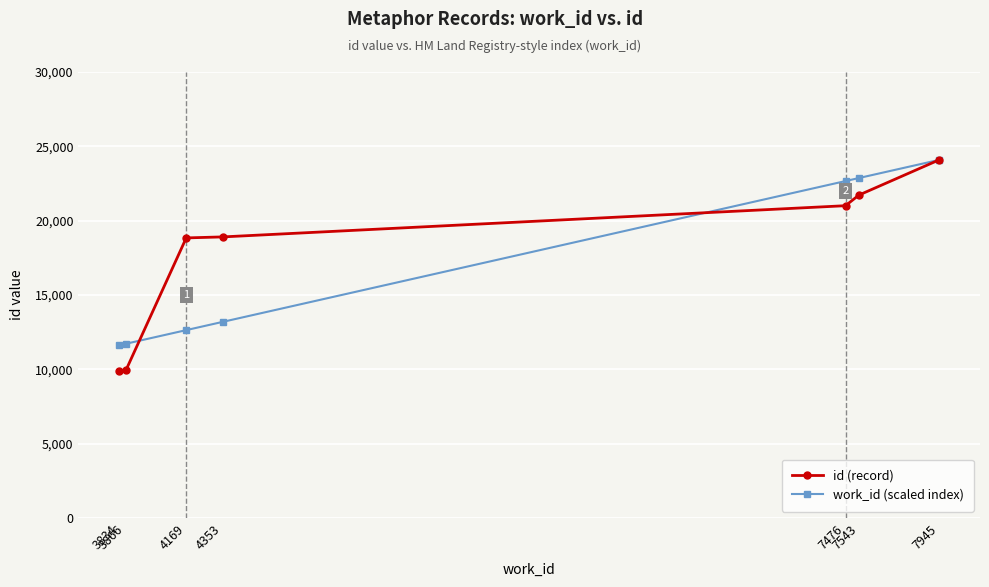

The value of work_id (scaled index) at 4169 is 21216.0. True or false?

False